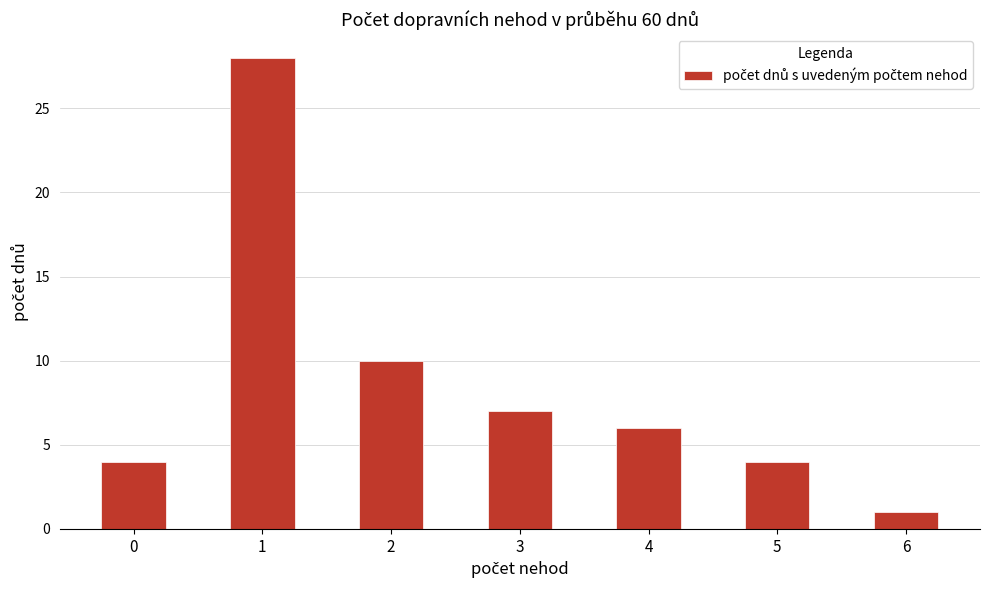

Reading left to right, what are all the values shown in this chart?

4	28	10	7	6	4	1